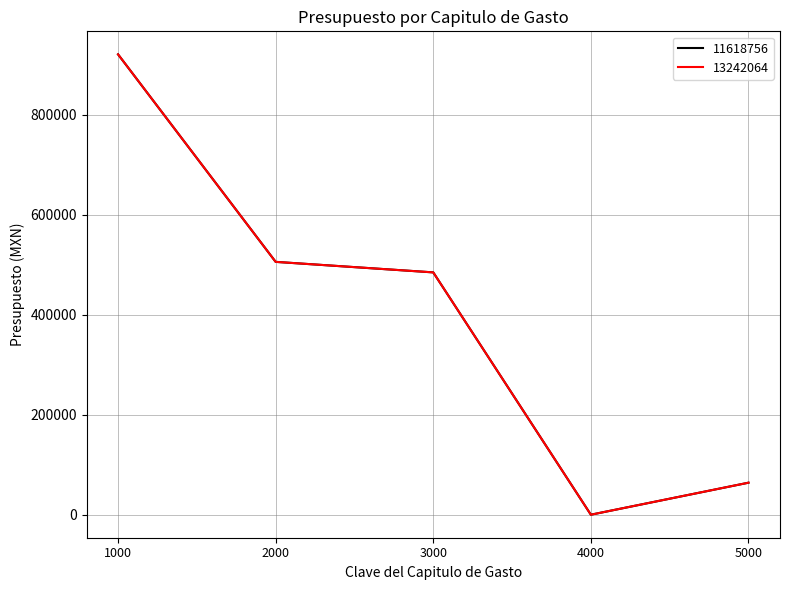

What is the maximum value shown in the chart?

920450.7